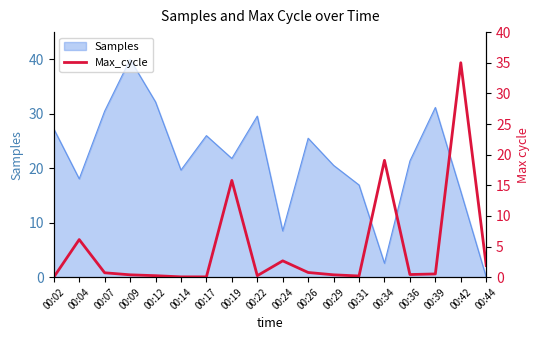

Reading left to right, what are all the values shown in this chart?

0.0	6.1	0.7	0.4	0.2	0.0	0.0	15.8	0.2	2.7	0.8	0.4	0.2	19.1	0.4	0.5	35.0	1.9